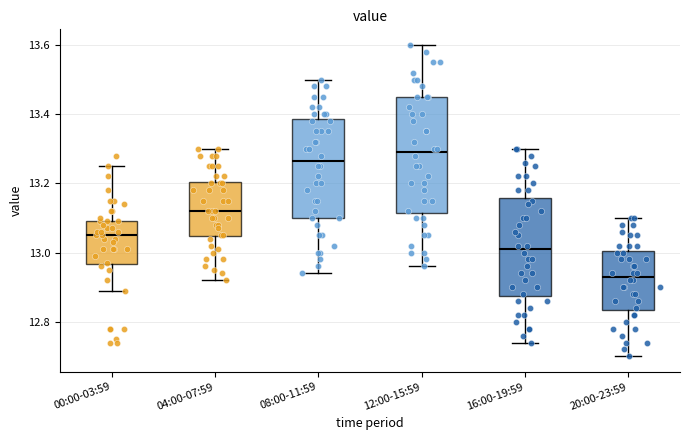

Which box's median line is the lowest?

20:00-23:59